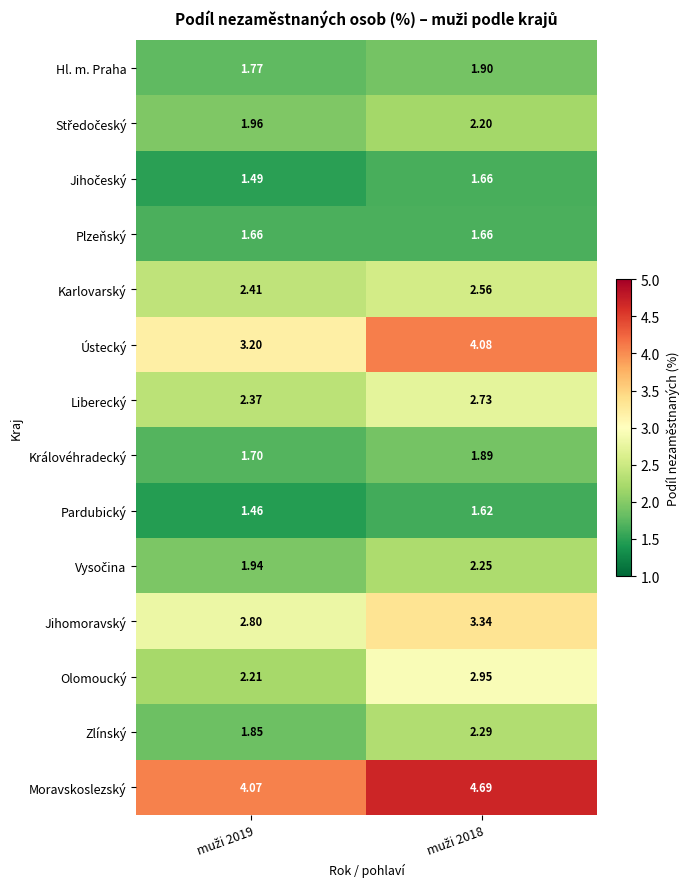

Which series has the widest spread of values?

Ústecký